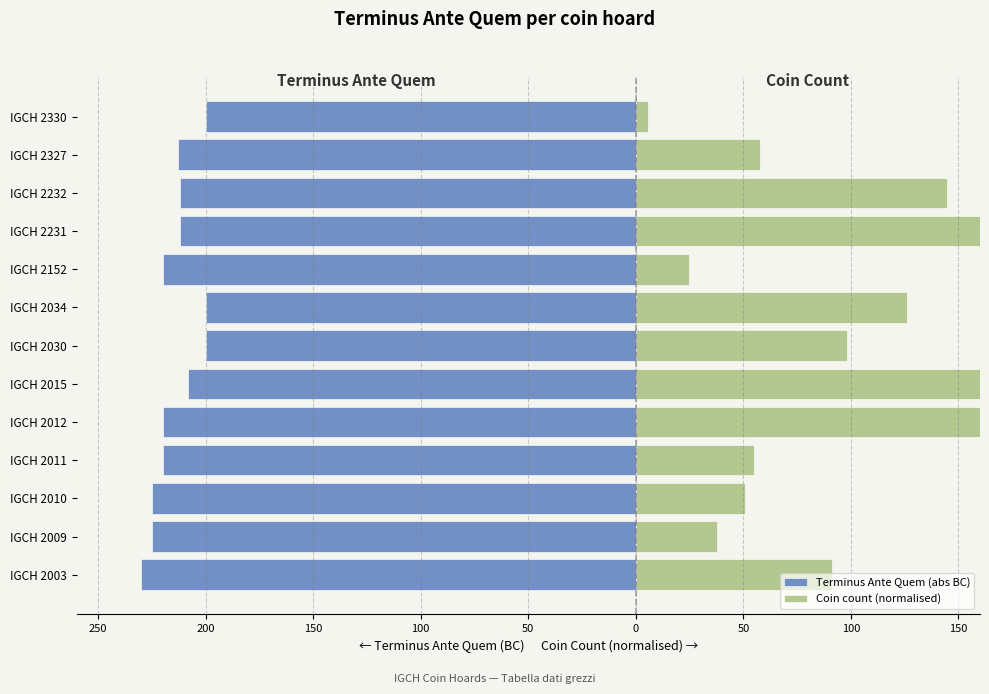

How many data points in Terminus Ante Quem (abs BC) are less than -213?

6